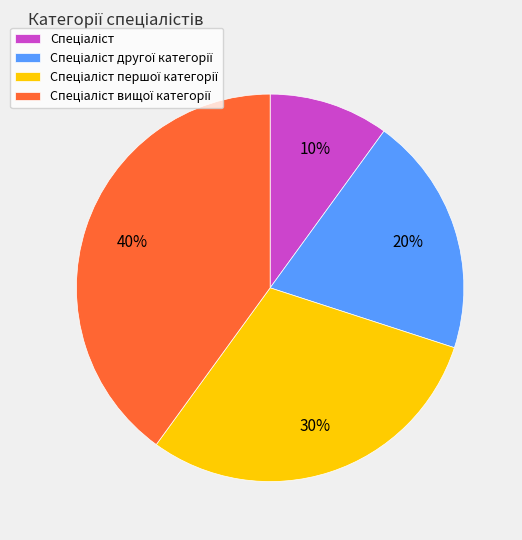

To the nearest percent, what is the average slice percentage?

25%